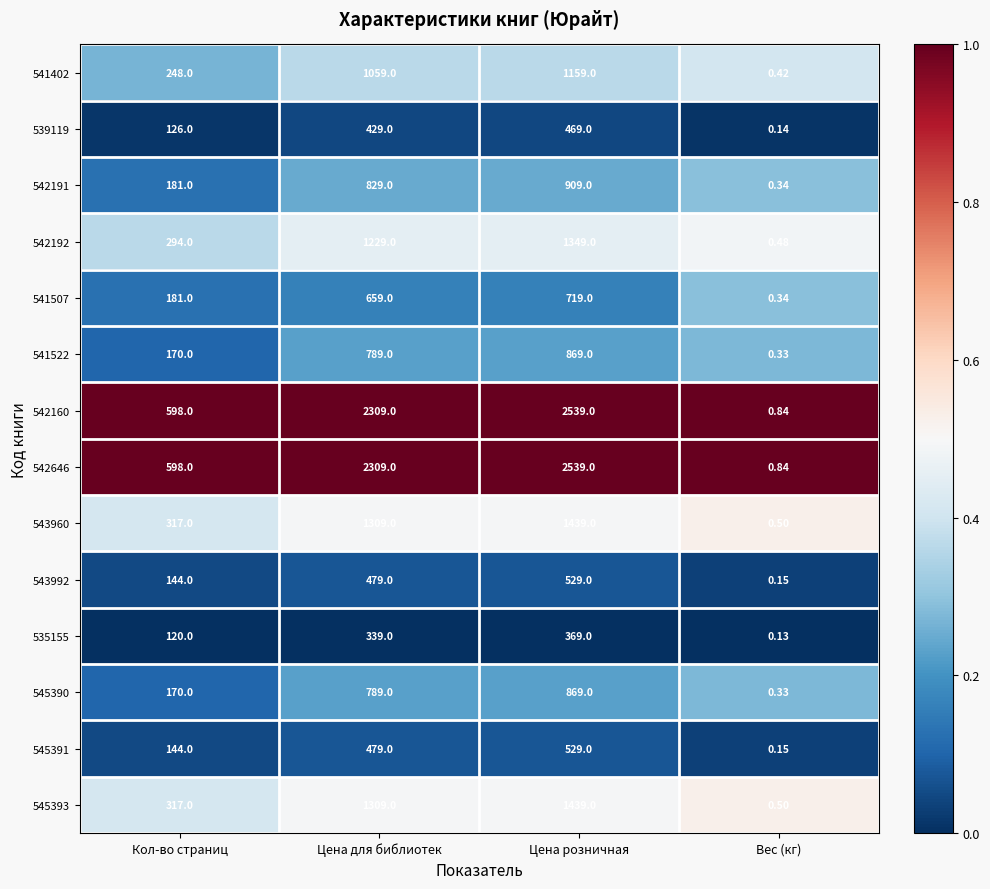

Which category has the highest value in the 541522 series?

Цена розничная